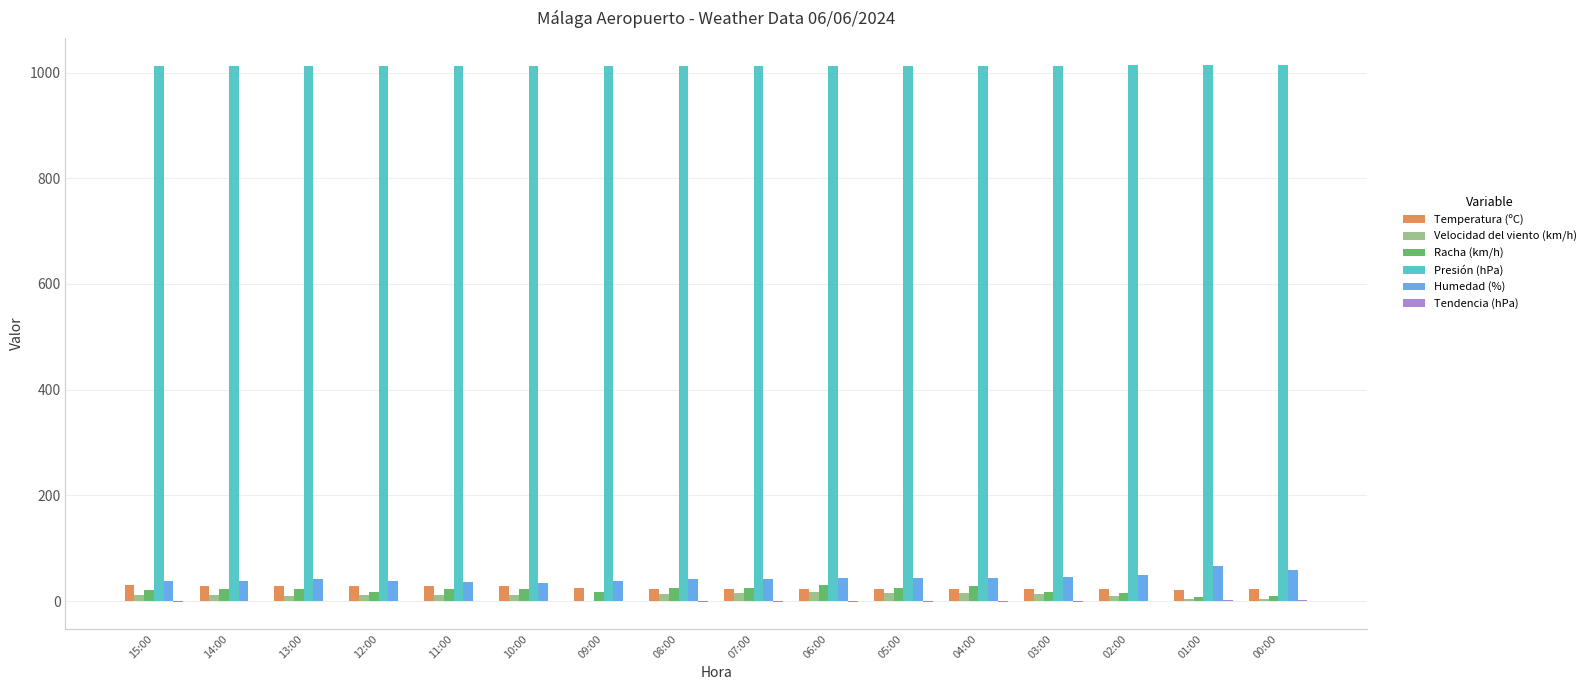

Is it true that Racha (km/h) equals 18.0 at 12:00?

True